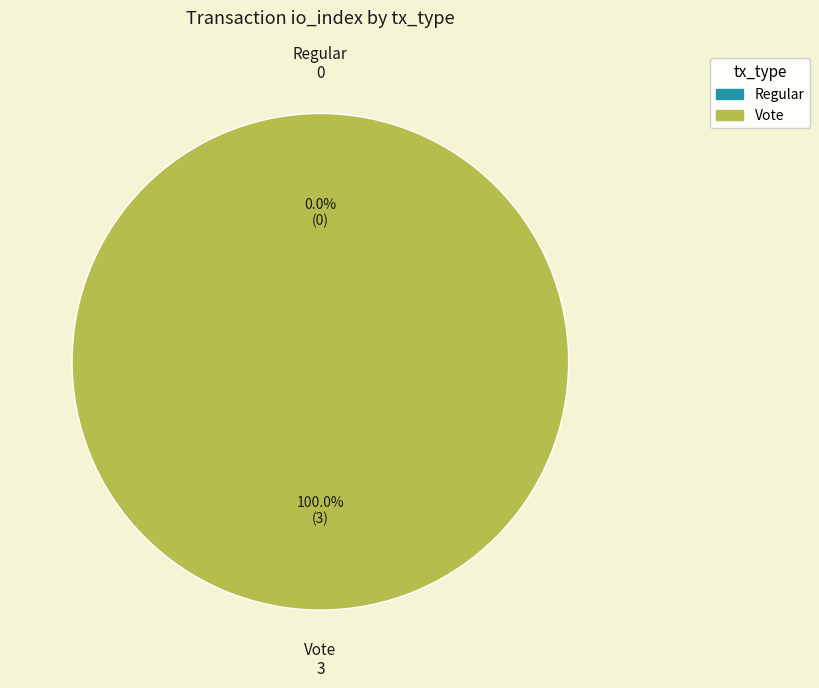

What portion of the pie excludes Regular?

100.0%